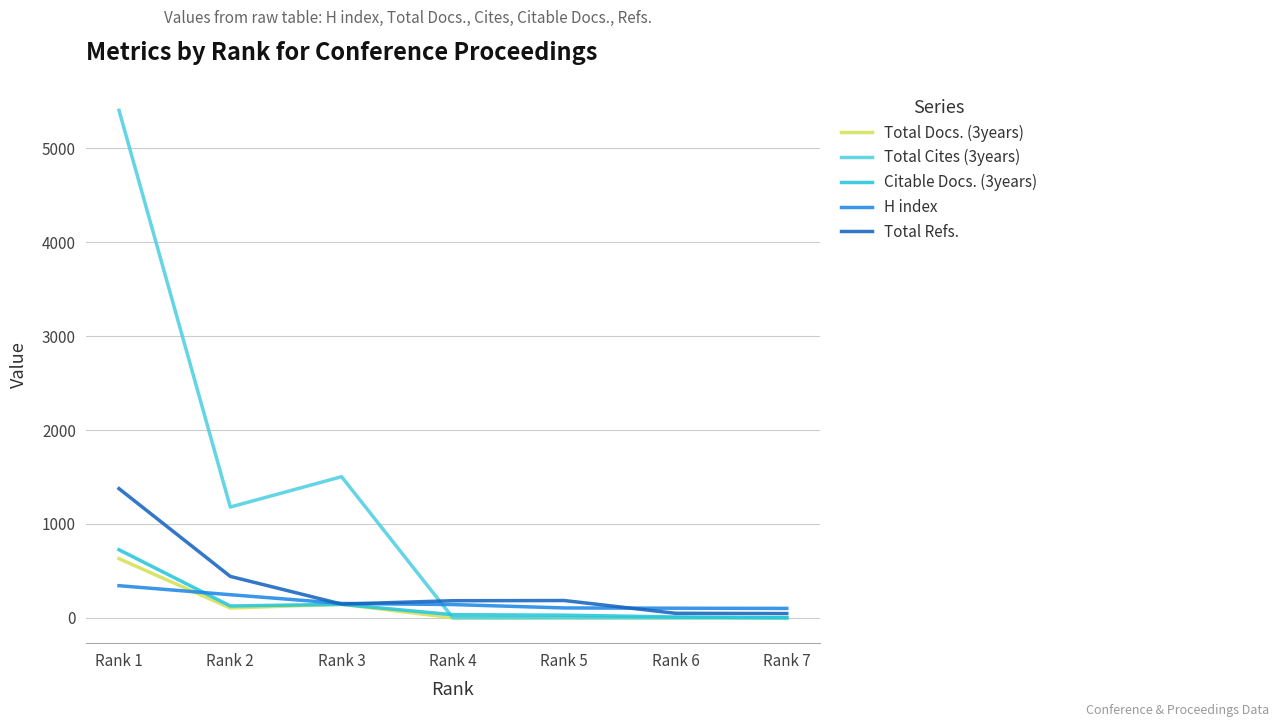

How many values in the Total Refs. series are below 182?

3